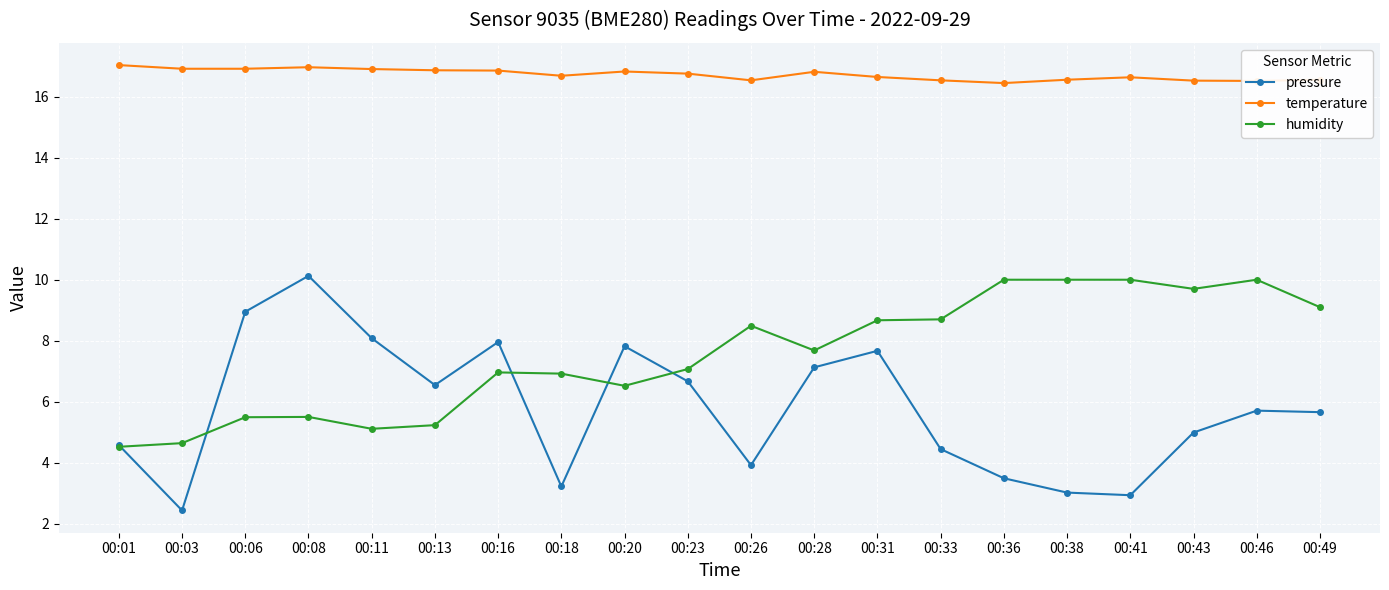

What is the highest value of the temperature series?

17.0